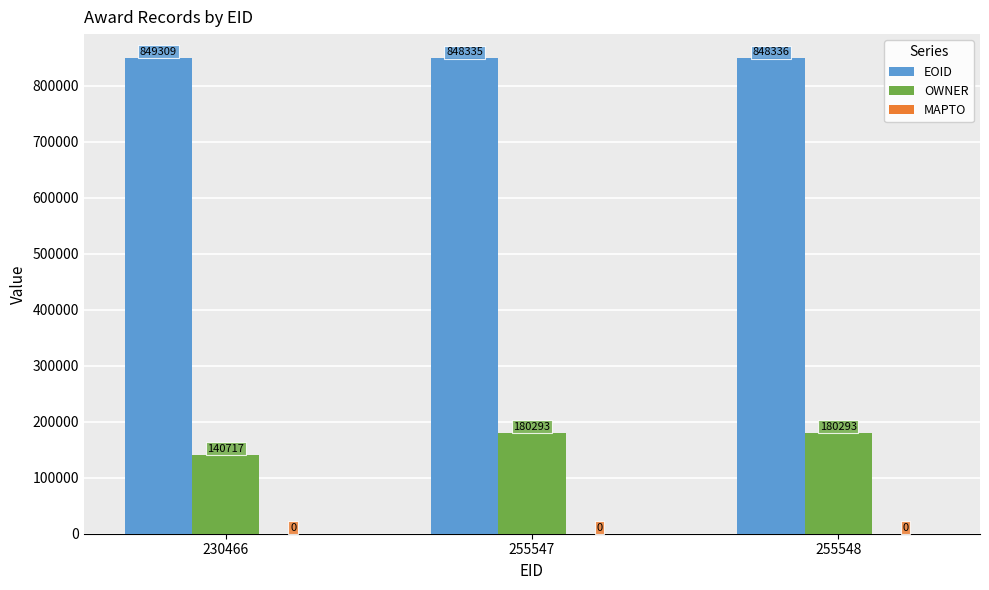

Between 230466 and 255547, which series saw the biggest shift?

OWNER